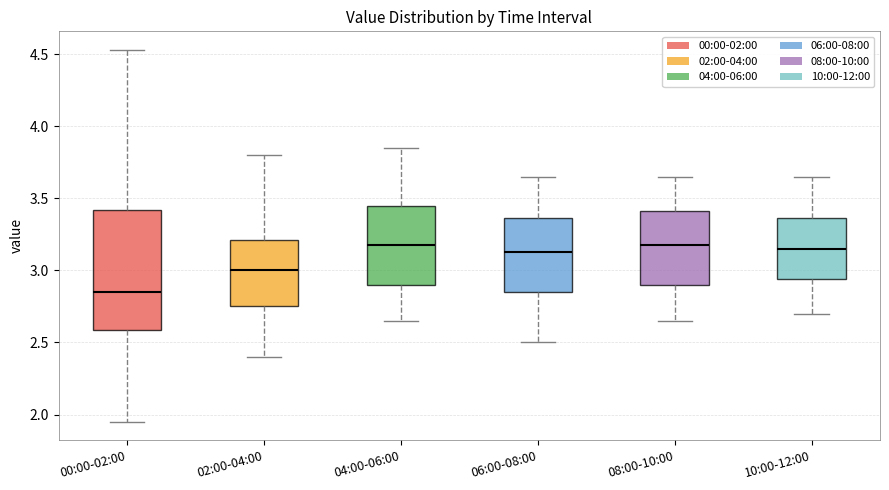

Reading left to right, read every box against the y-axis: the position of its median line, the range the box covers, and the ends of its whiskers. The values are not printed on the chart, so give them approximately, as read against the axis.

00:00-02:00: median 2.85, box 2.60 to 3.40, whiskers 1.95 to 4.55
02:00-04:00: median 3.00, box 2.75 to 3.20, whiskers 2.40 to 3.80
04:00-06:00: median 3.20, box 2.90 to 3.45, whiskers 2.65 to 3.85
06:00-08:00: median 3.15, box 2.85 to 3.35, whiskers 2.50 to 3.65
08:00-10:00: median 3.20, box 2.90 to 3.40, whiskers 2.65 to 3.65
10:00-12:00: median 3.15, box 2.95 to 3.35, whiskers 2.70 to 3.65